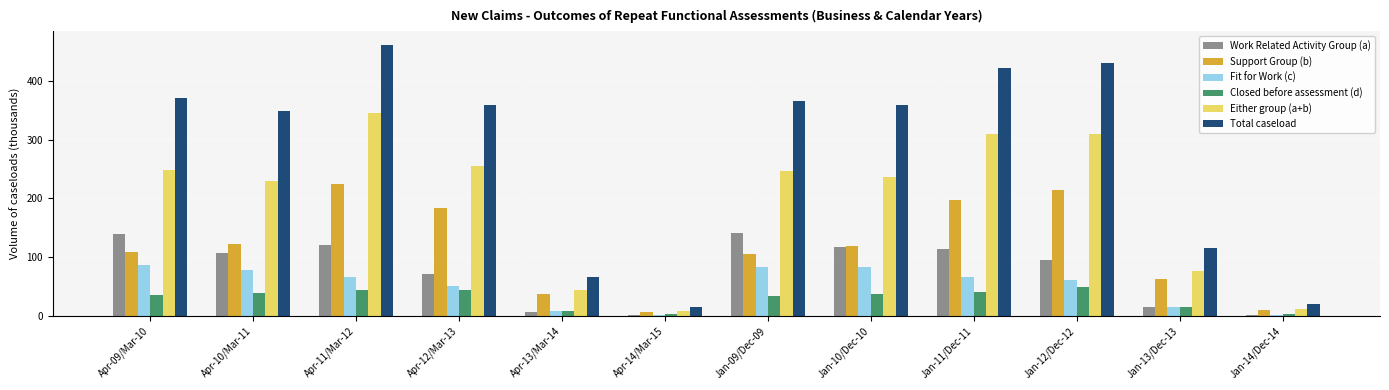

The Support Group (b) series shows 224.1 at Apr-11/Mar-12. True or false?

True